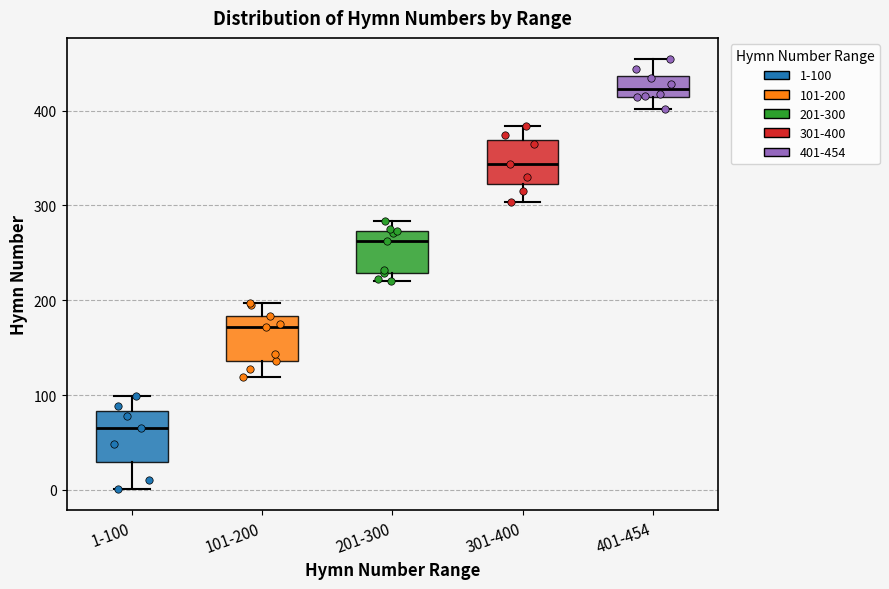

Reading left to right, read every box against the y-axis: the position of its median line, the range the box covers, and the ends of its whiskers. The values are not printed on the chart, so give them approximately, as read against the axis.

1-100: median 70, box 30 to 80, whiskers 0 to 100
101-200: median 170, box 140 to 180, whiskers 120 to 200
201-300: median 260, box 230 to 270, whiskers 220 to 280
301-400: median 340, box 320 to 370, whiskers 300 to 380
401-454: median 420, box 410 to 440, whiskers 400 to 450